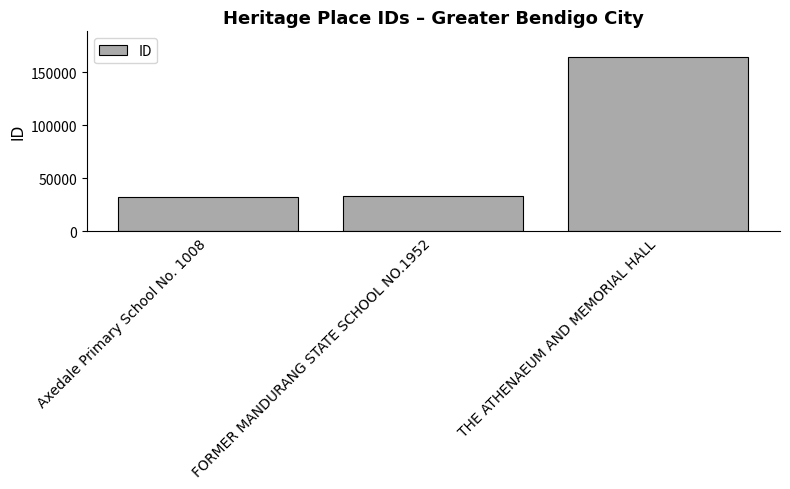

What is the difference between the second highest and minimum values?

400